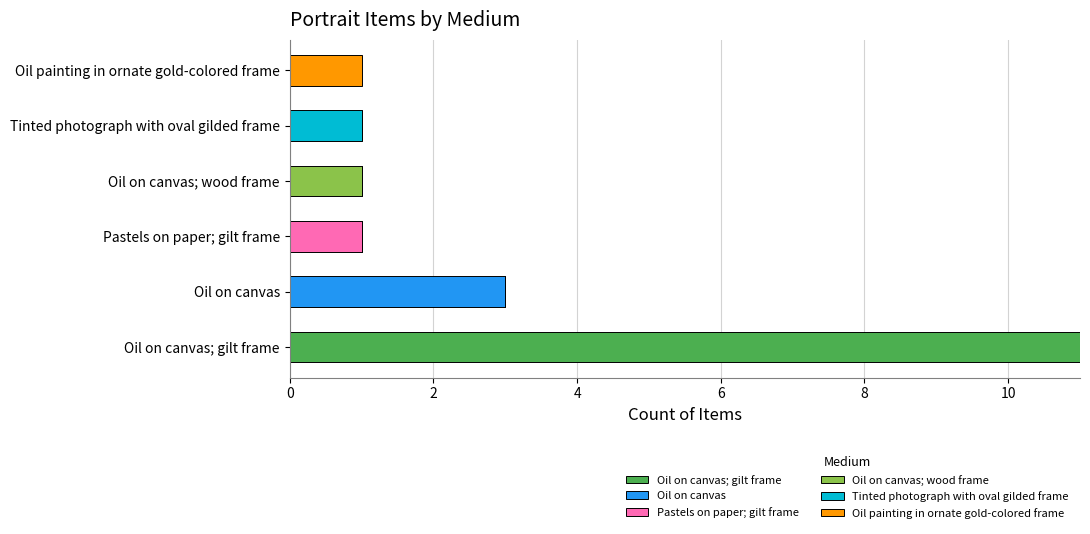

At which category is the sum across all series the highest?

Oil on canvas; gilt frame